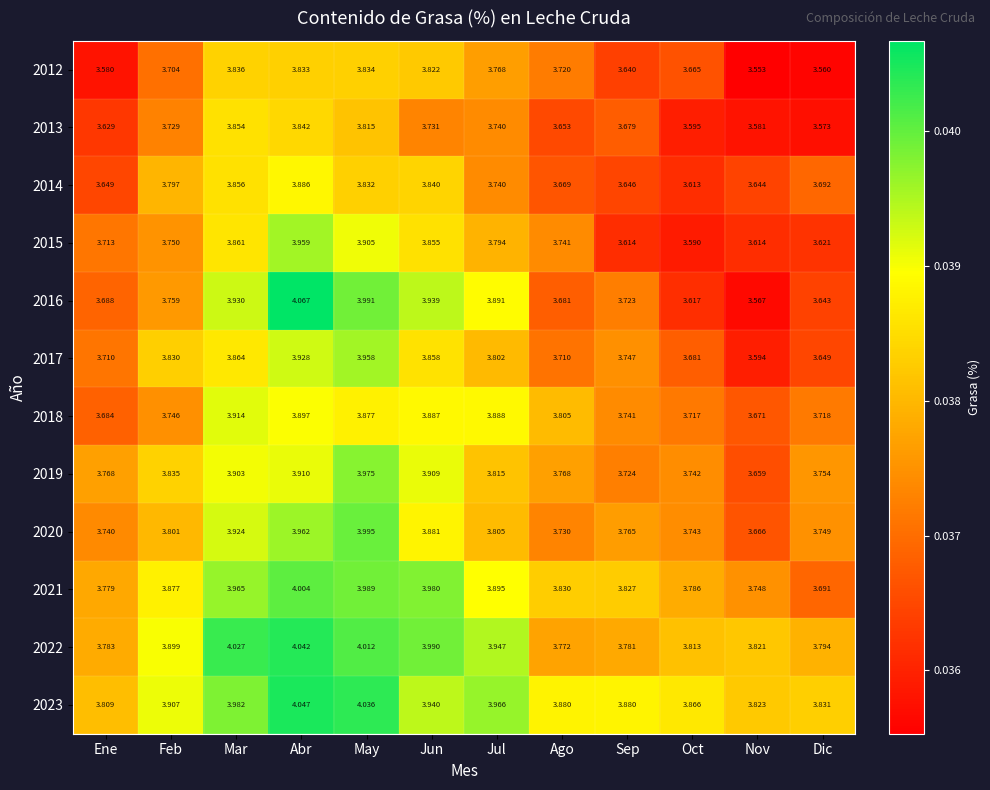

At which label does 2023 reach its minimum?

Ene